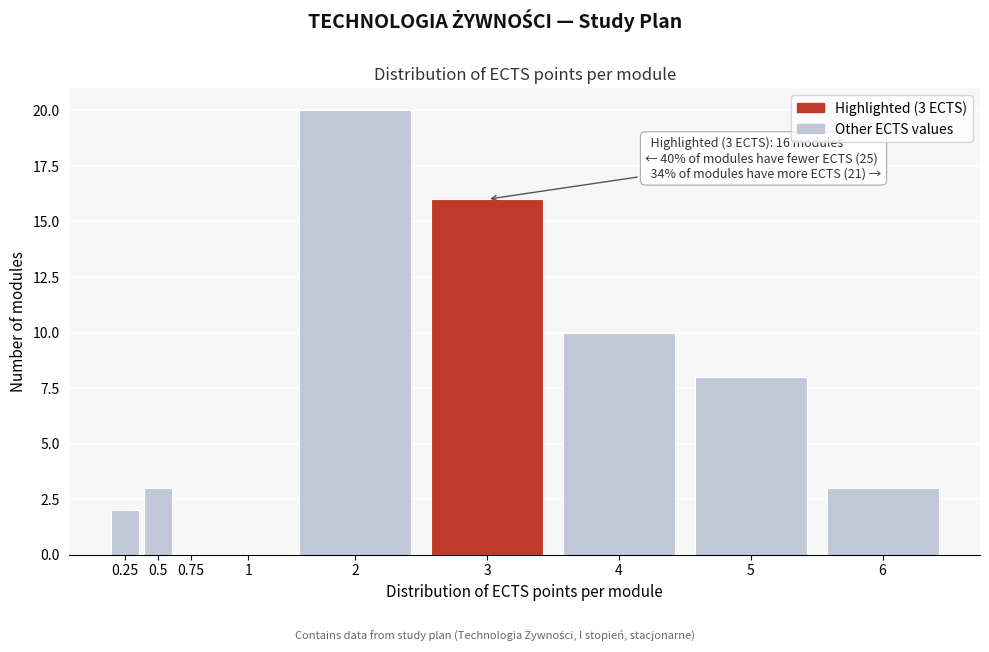

Reading left to right, what are all the values shown in this chart?

0.25=2	0.5=3	0.75=0	1=0	2=20	3=16	4=10	5=8	6=3